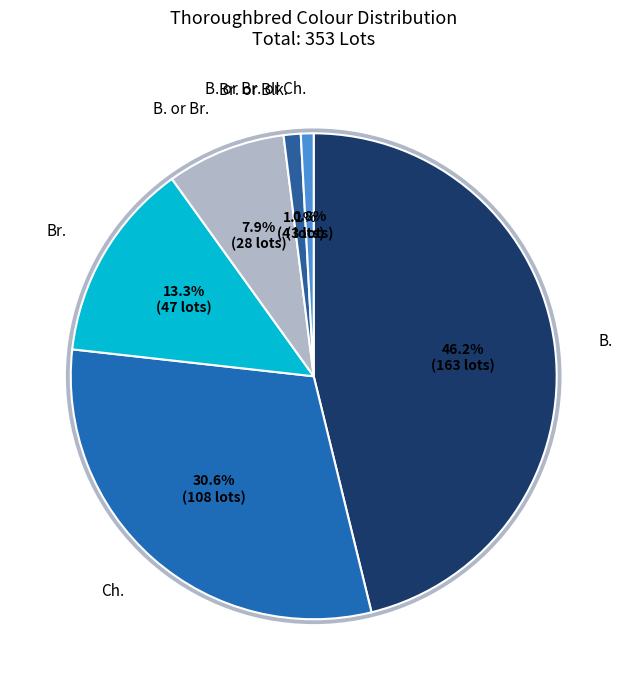

To the nearest percent, what is the difference between the largest and smallest slice percentages?

45%